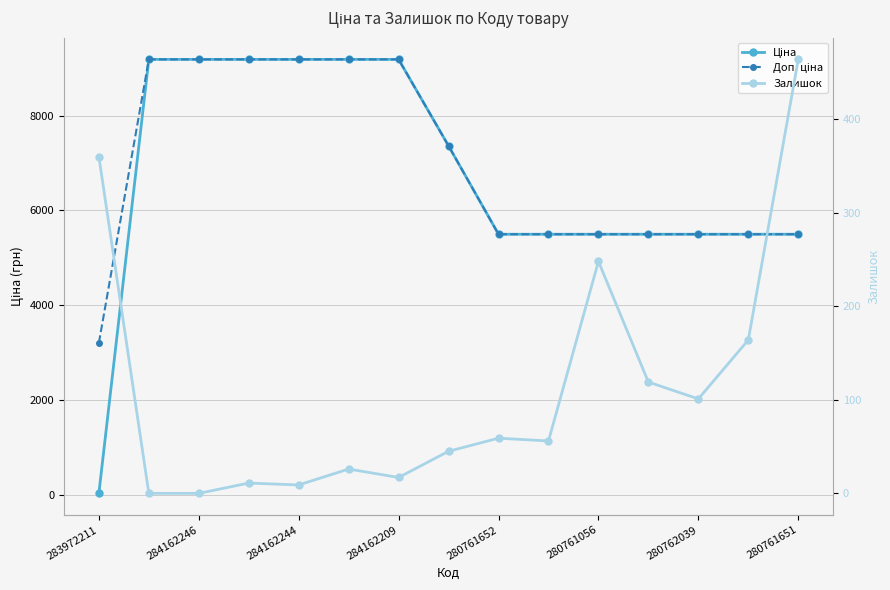

Which category has the lowest value in the Доп. ціна series?

283972211